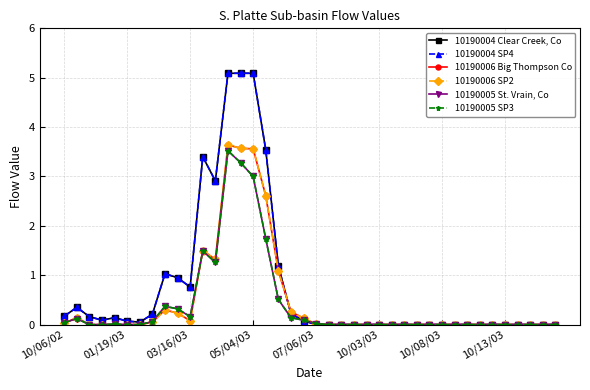

What is the sum of all 10190005 St. Vrain, Co values?

16.1